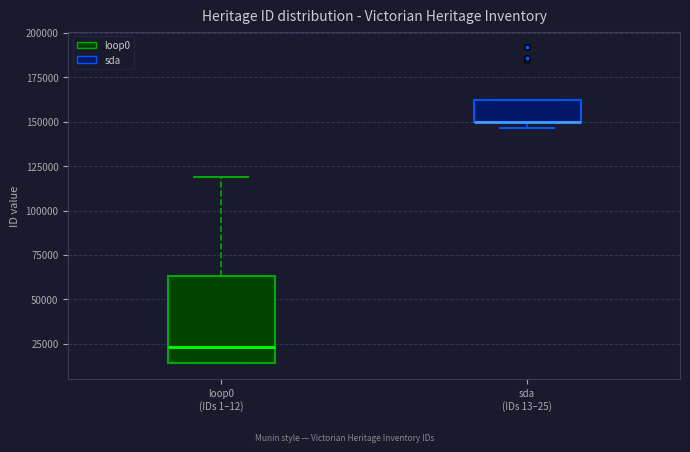

Reading left to right, read every box against the y-axis: the position of its median line, the range the box covers, and the ends of its whiskers. The values are not printed on the chart, so give them approximately, as read against the axis.

loop0 (IDs 1–12): median 25000, box 15000 to 65000, whiskers 15000 to 120000
sda (IDs 13–25): median 150000 (drawn on the box's lower edge), box 150000 to 160000, whiskers 145000 to 160000